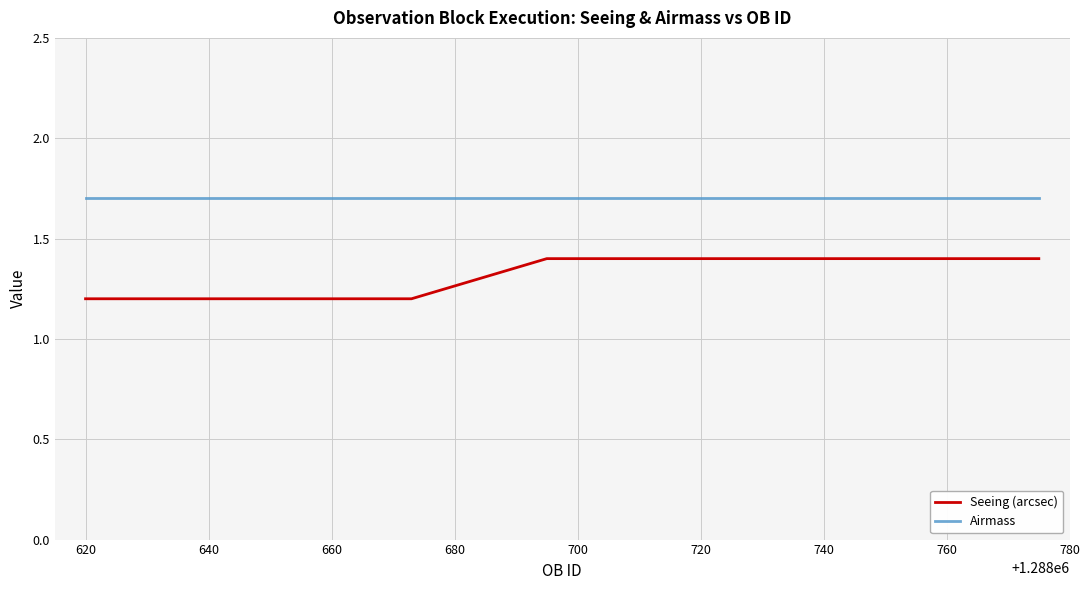

Which series has the largest total across all categories?

Airmass